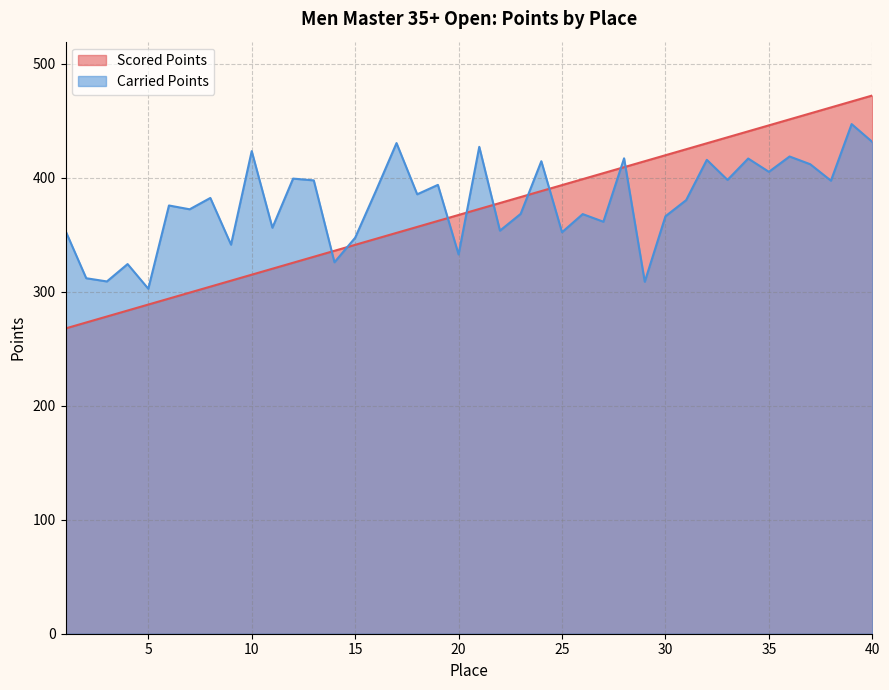

Rank the series by their average value, from highest to lowest.

Carried Points, Scored Points